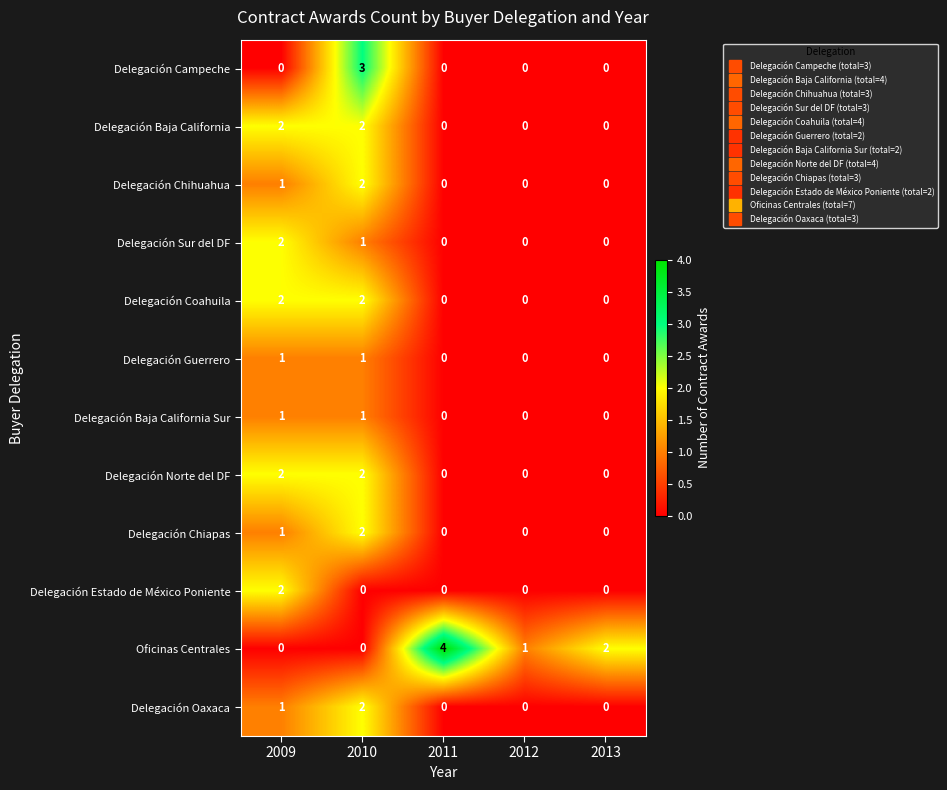

What is the total value across all series at 2011?

4